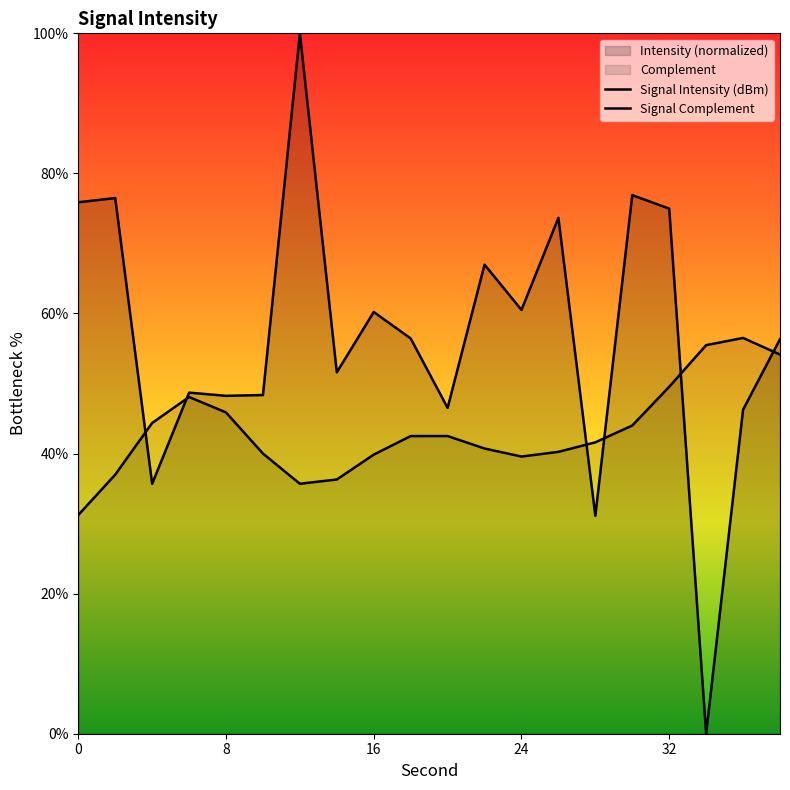

True or false: the data shows 34.3 at 32.

False